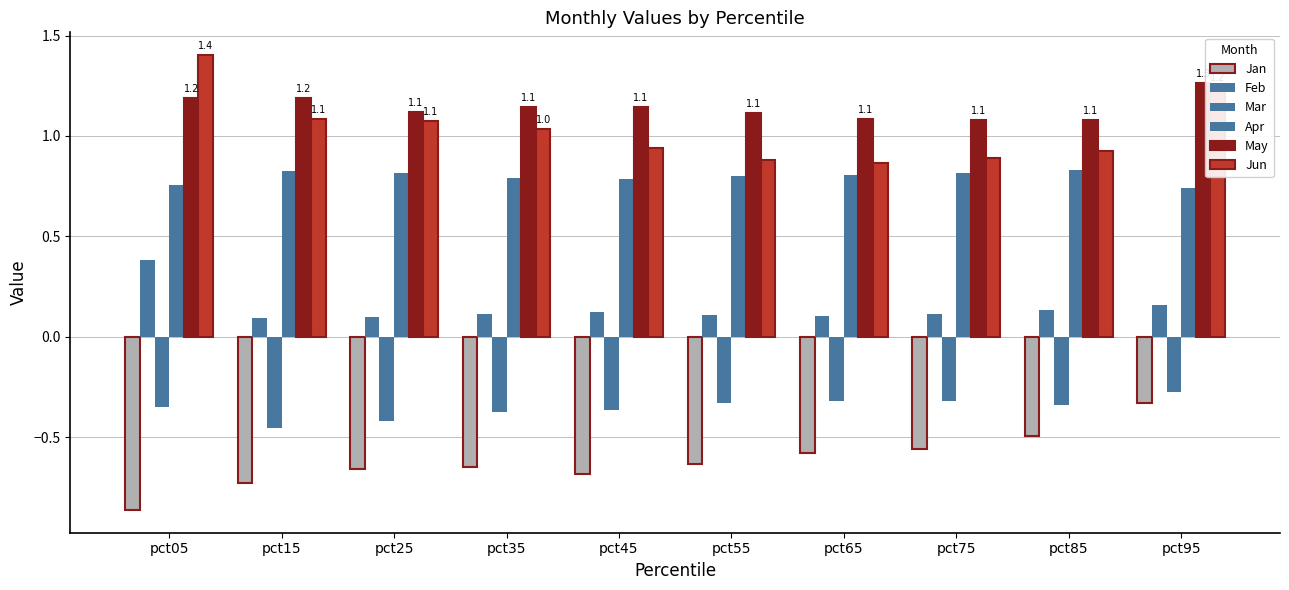

What is the difference between the maximum and minimum values in the Apr series?

0.1